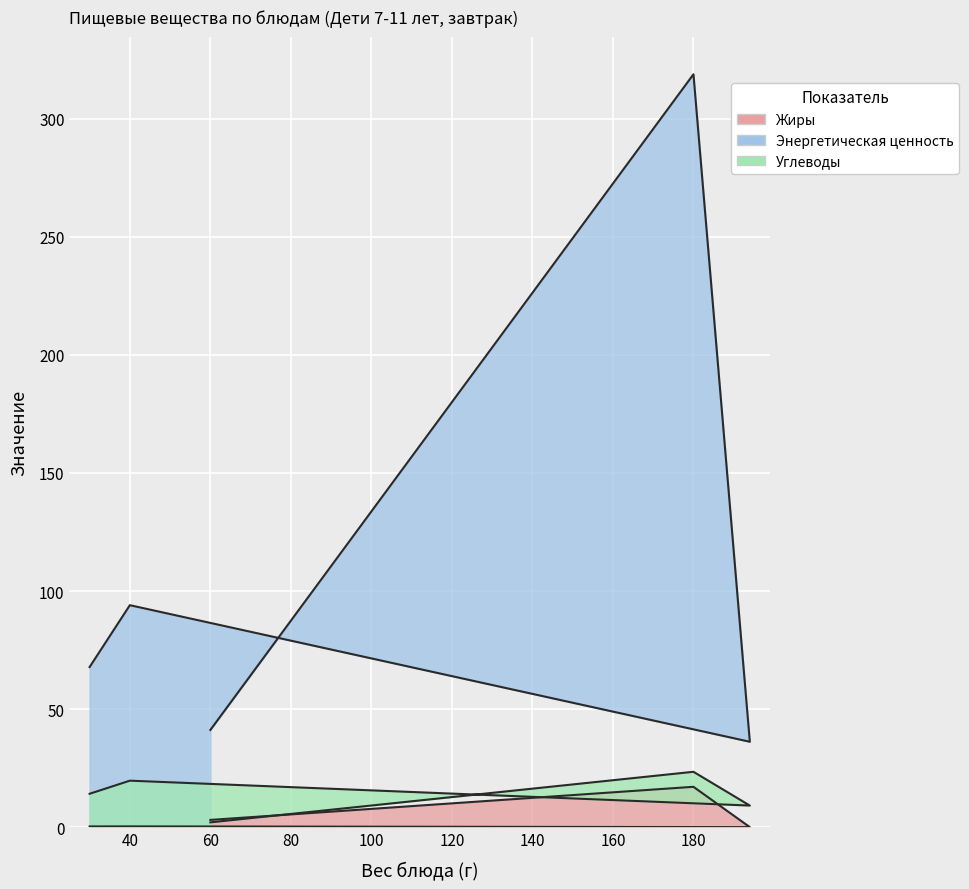

How many categories are shown in the chart?

5